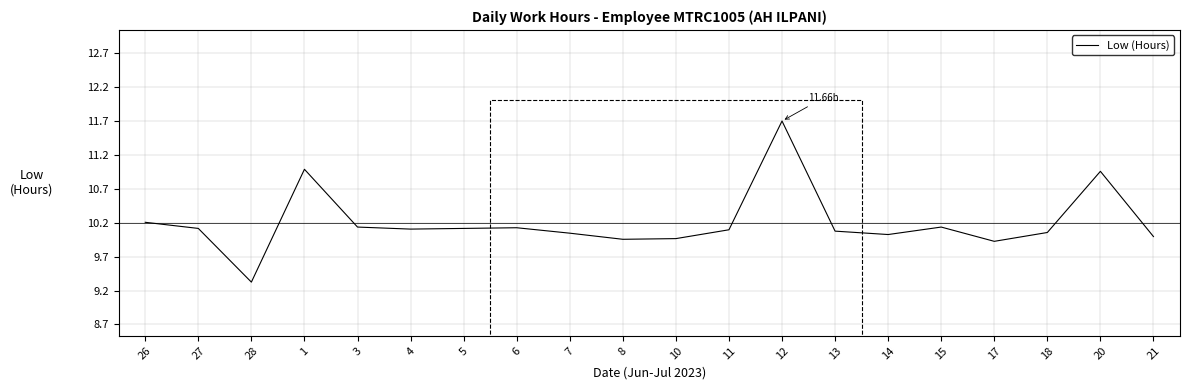

What is the value of the 20th point from the left?

-0.2